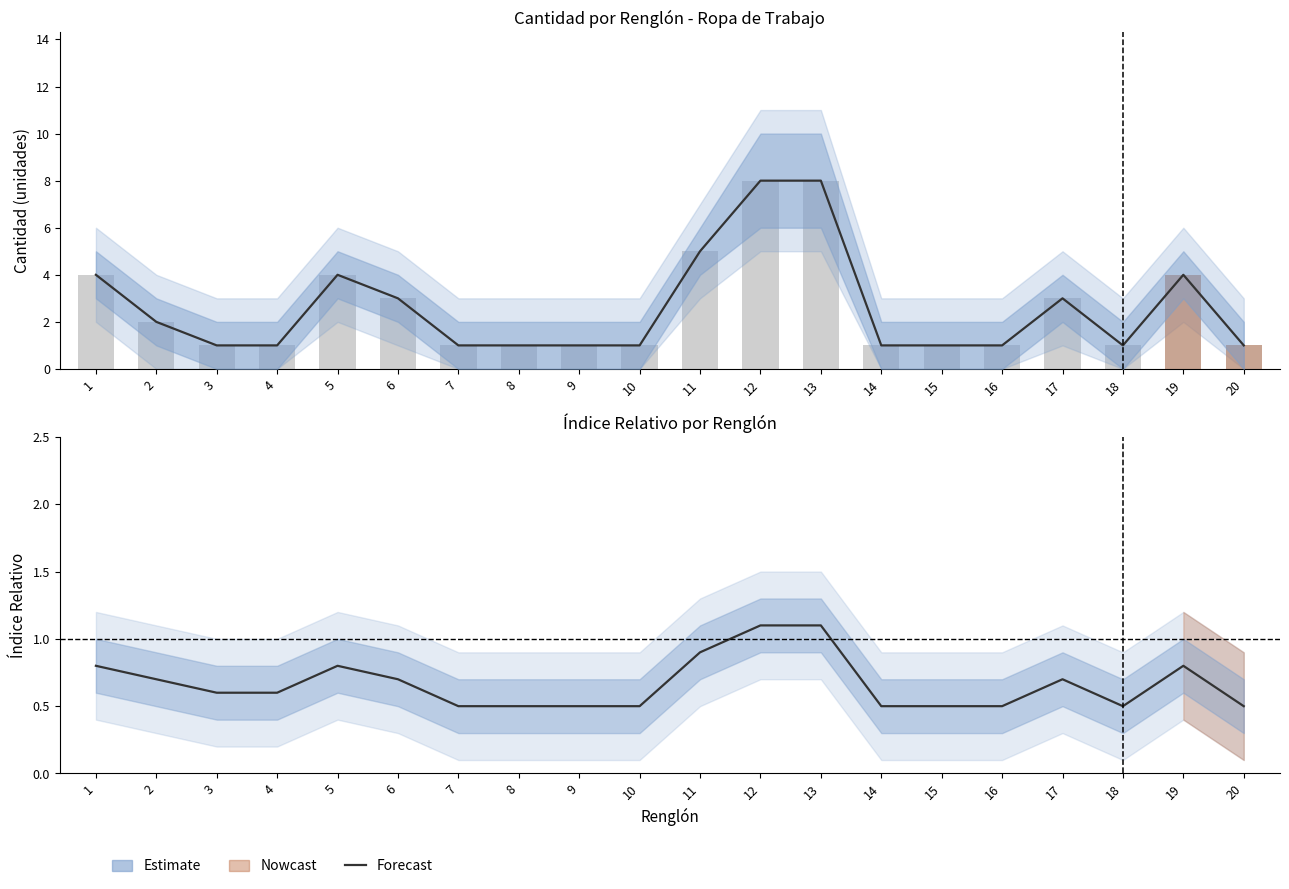

Rank the categories by Cantidad value from highest to lowest.

12, 13, 11, 1, 5, 19, 6, 17, 2, 3, 4, 7, 8, 9, 10, 14, 15, 16, 18, 20